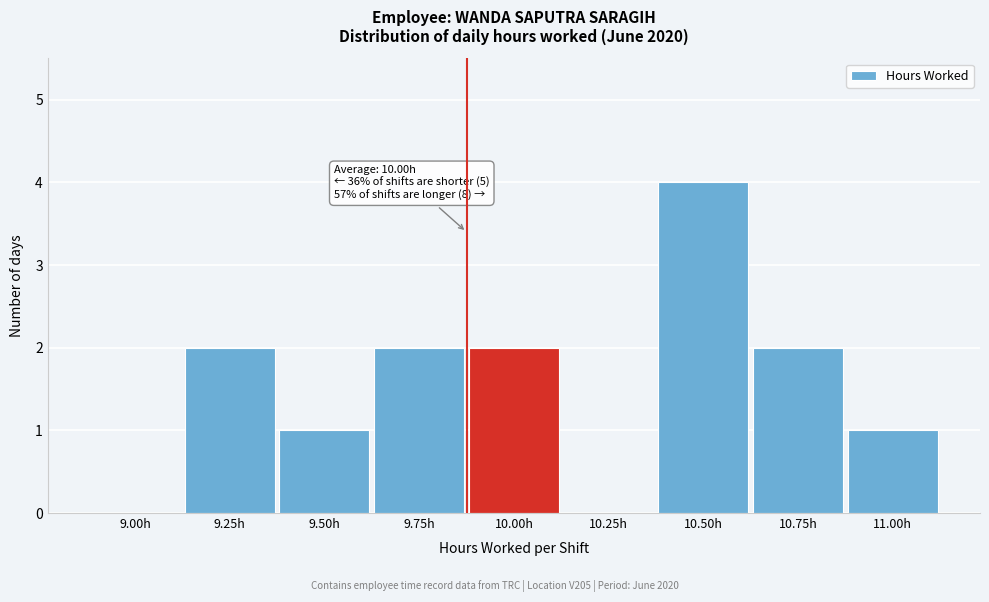

Reading left to right, what are all the values shown in this chart?

9.00h=0	9.25h=2	9.50h=1	9.75h=2	10.00h=2	10.25h=0	10.50h=4	10.75h=2	11.00h=1